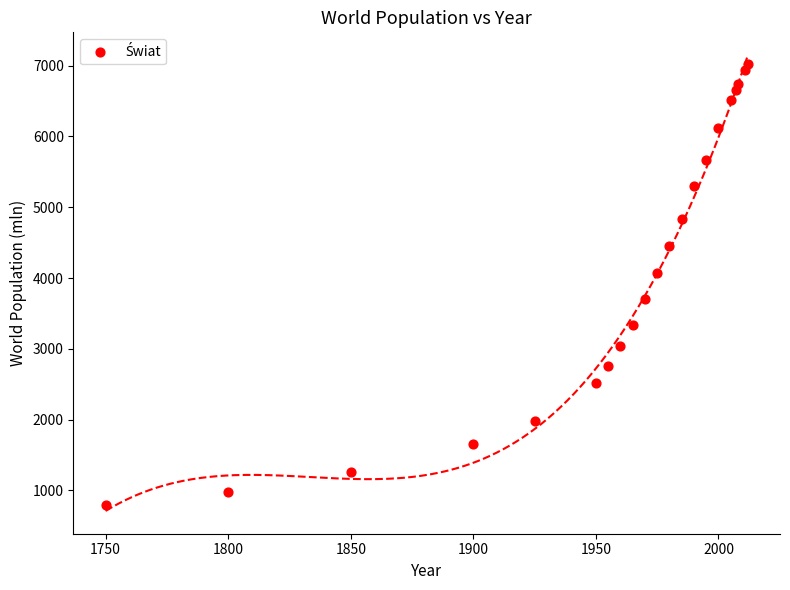

What is the range of Y values (max minus min)?

6231